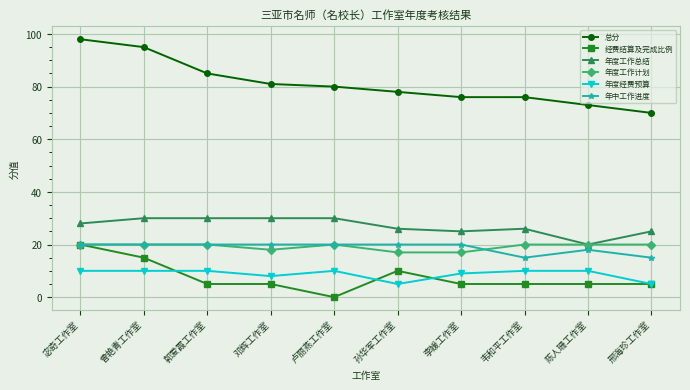

The 年中工作进度 series shows 15 at 韦和平工作室. True or false?

True